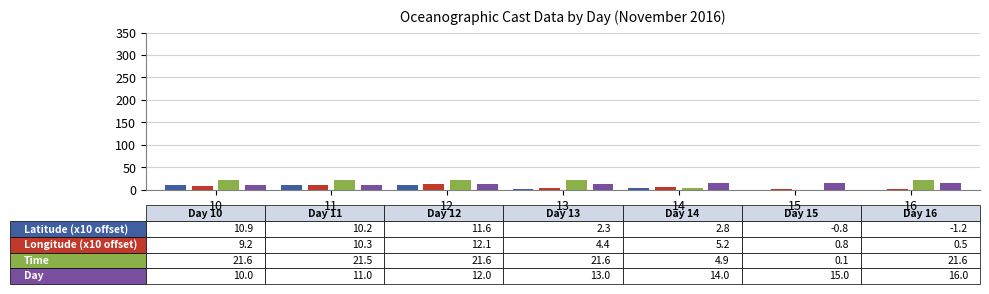

What is the maximum value shown in the chart?

21.6